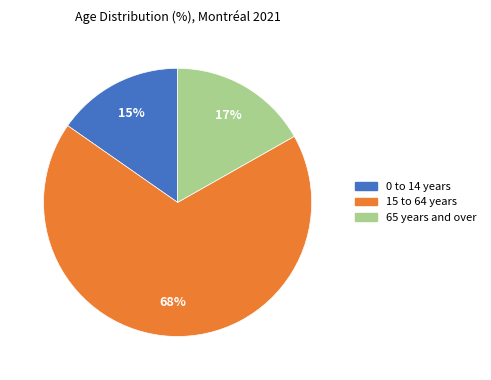

How many segments does this pie chart have?

3